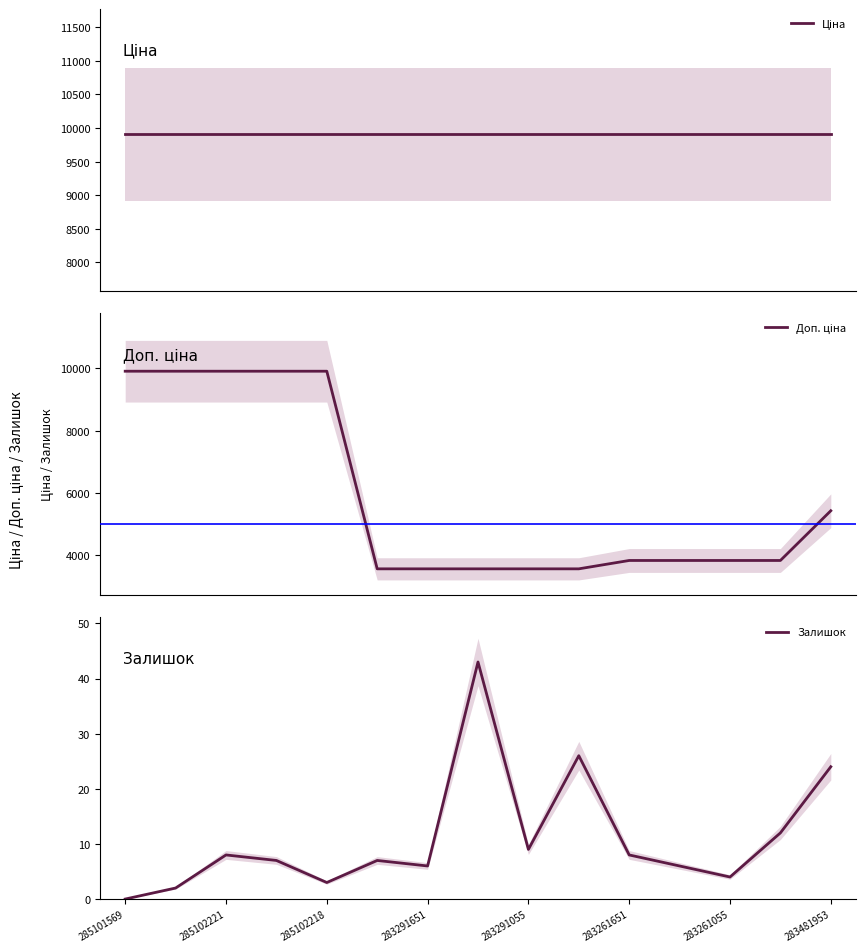

How many series are shown in this chart?

3